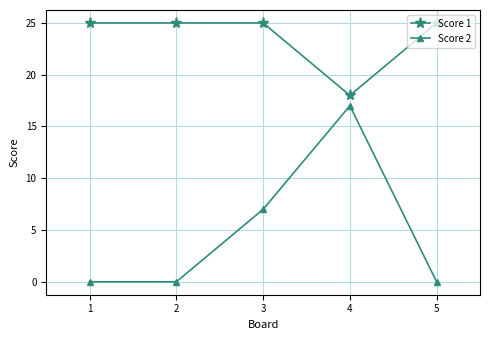

True or false: Score 1 and Score 2 cross at least once.

False